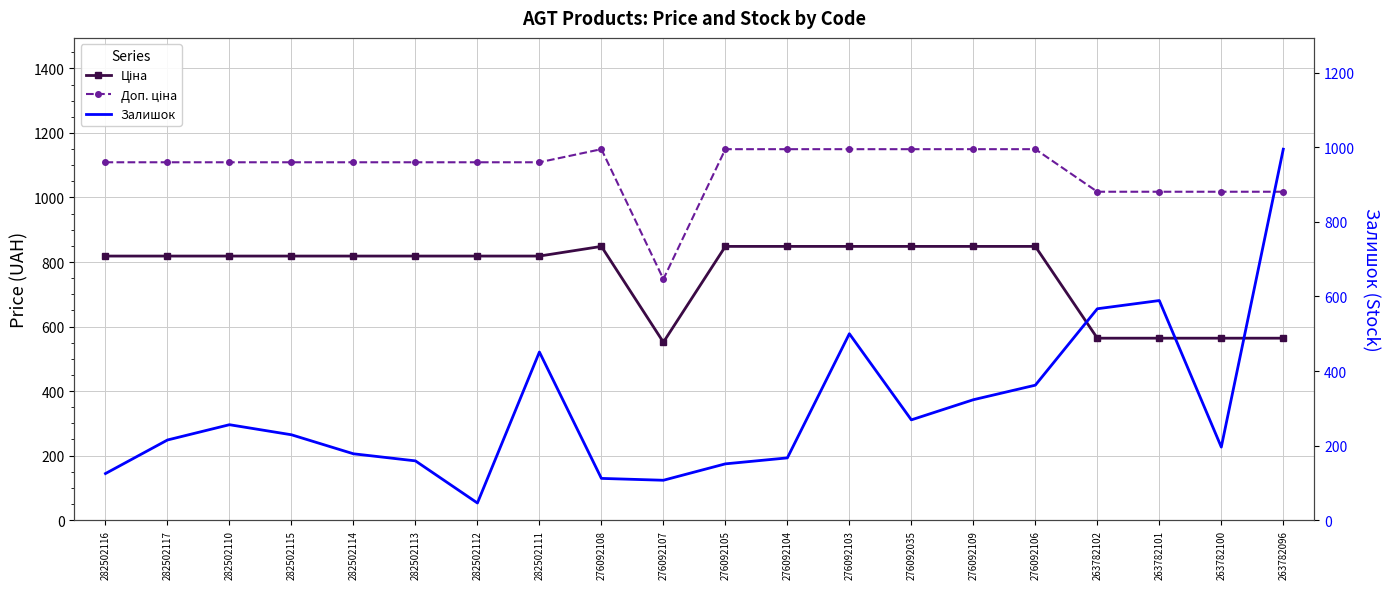

How many times do Ціна and Залишок cross each other?

3